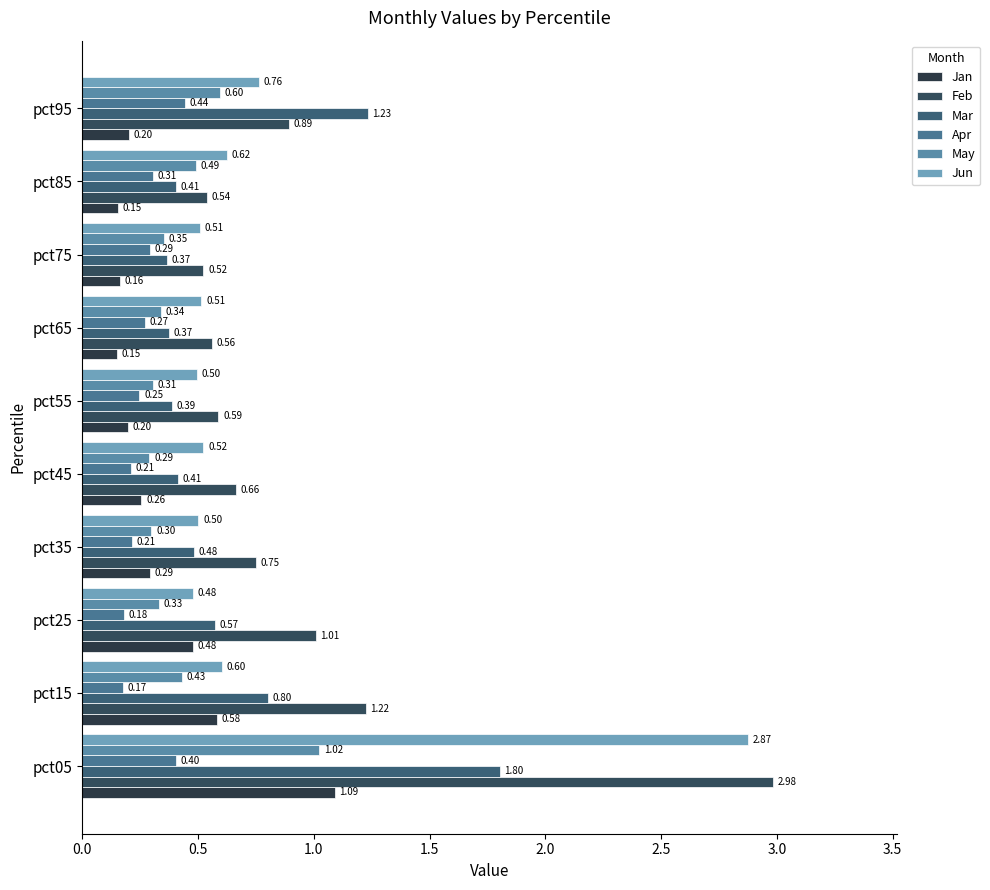

What is the smallest value displayed?

0.1